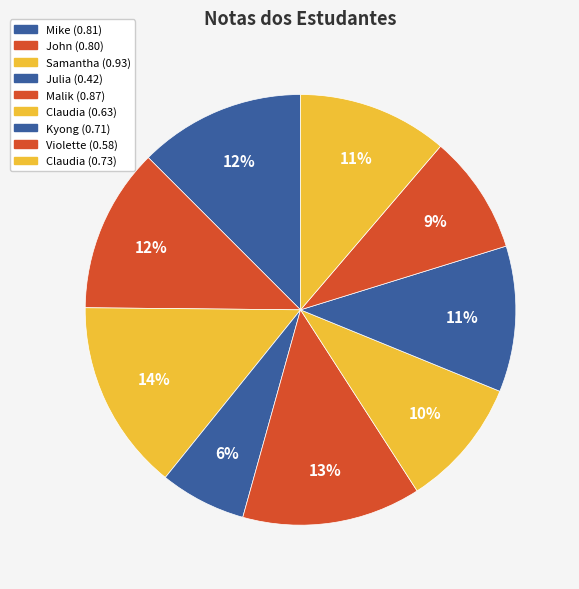

Count the number of slices in the pie.

9